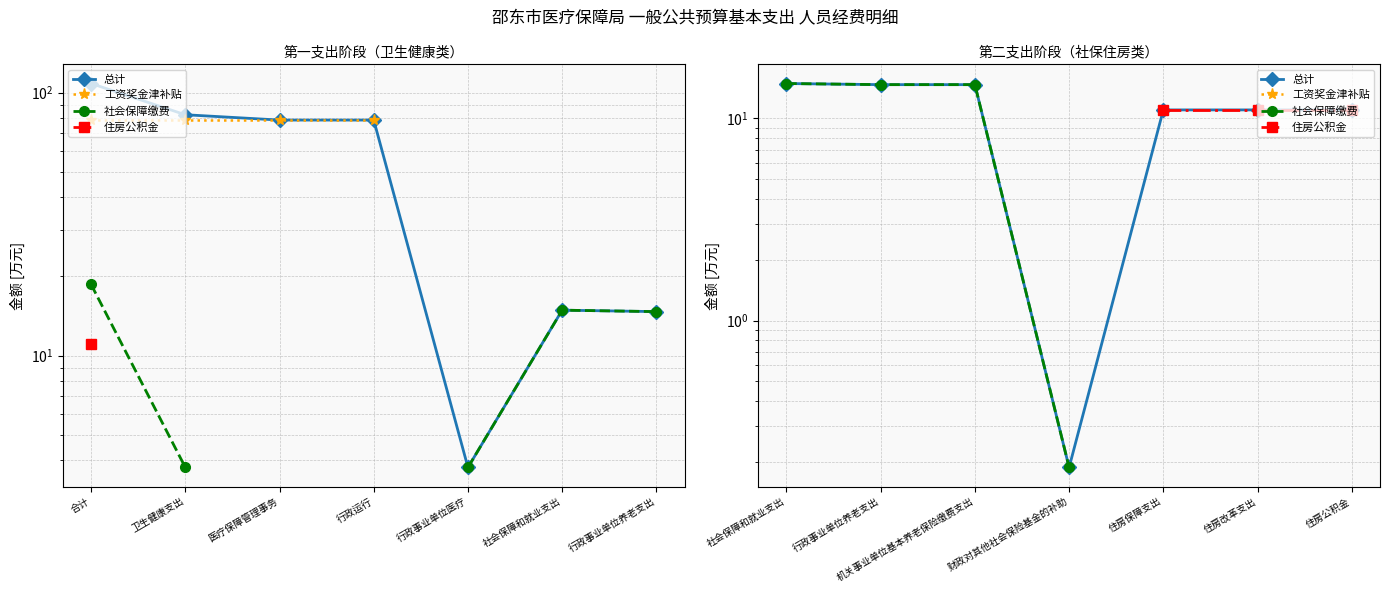

Count the number of data series in this chart.

4